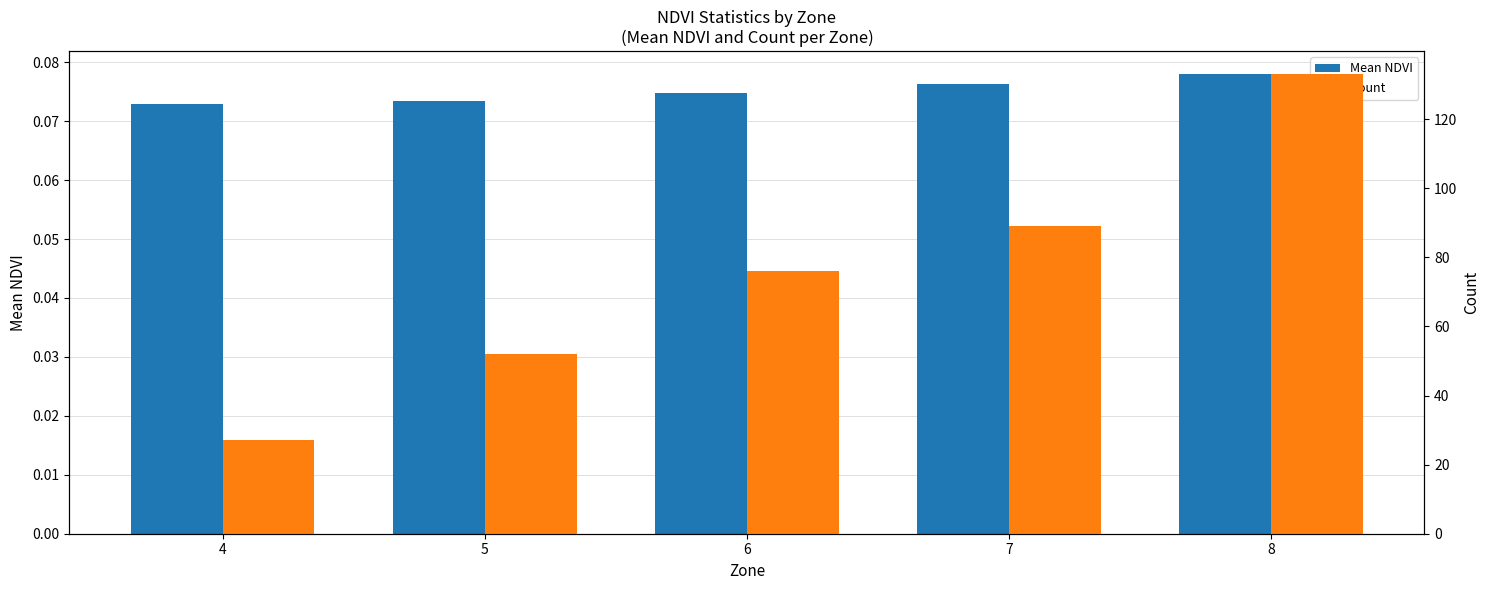

Reading right to left, what are all the values shown in this chart?

Mean NDVI: 0.1	0.1	0.1	0.1	0.1
Count: 133.0	89.0	76.0	52.0	27.0